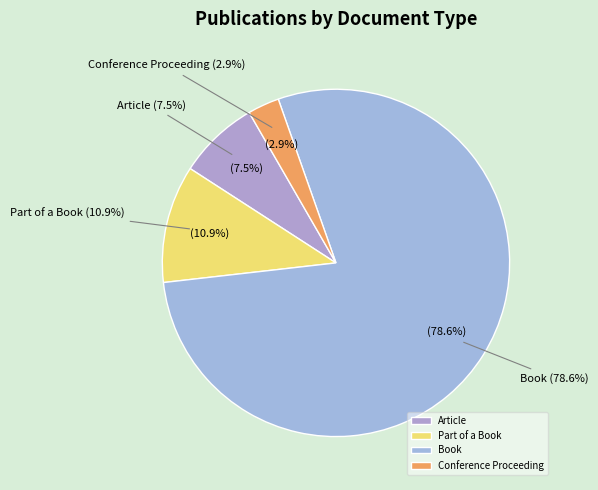

What is the smallest slice in the pie chart?

Conference Proceeding